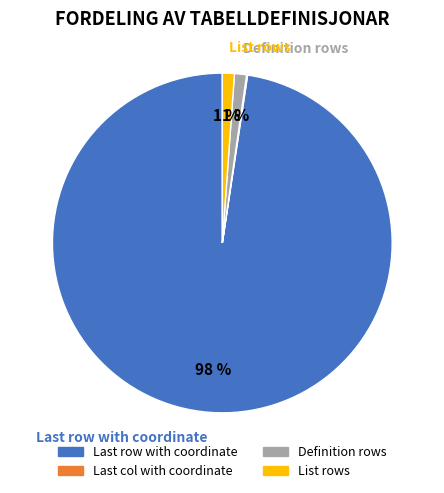

Which slice represents more than half of the pie?

Last row with coordinate